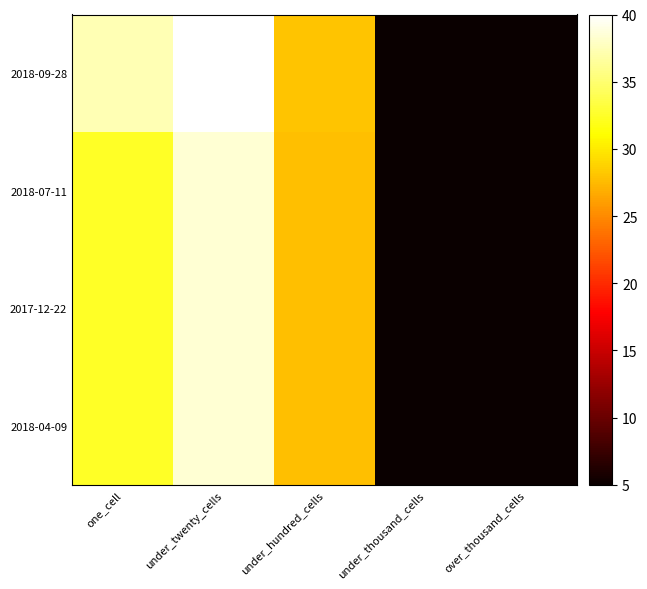

Between under_hundred_cells and over_thousand_cells, which series saw the biggest shift?

2018-09-28